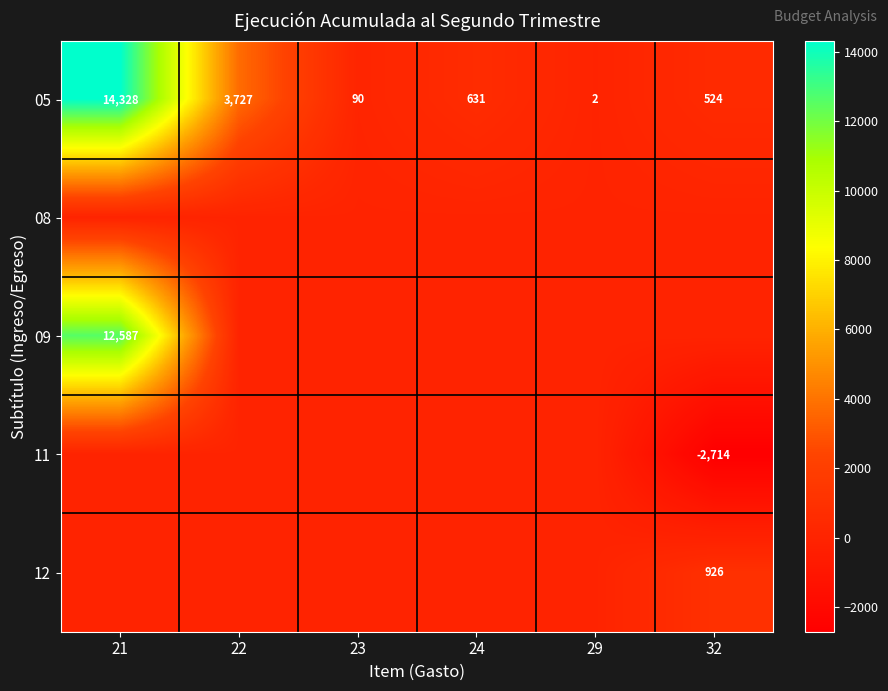

The 11 series shows -2714 at 32. True or false?

True